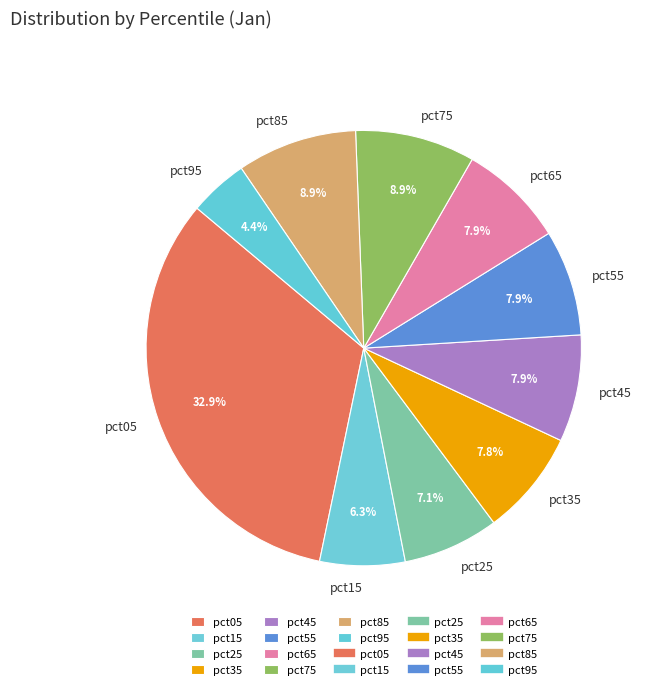

Which category has the biggest portion of the pie?

pct05